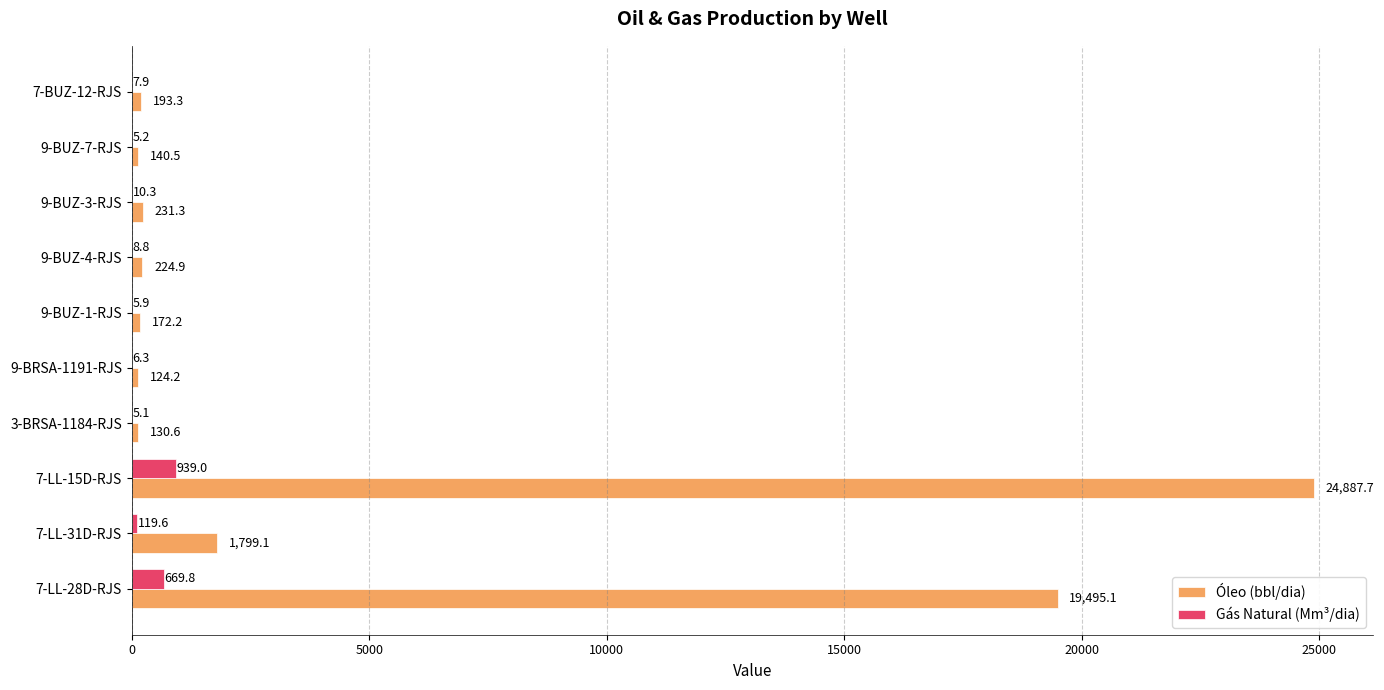

Where is Óleo (bbl/dia) nearest to the value 12505?

7-LL-28D-RJS